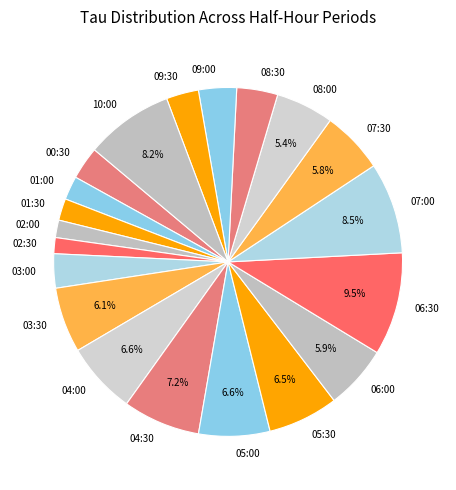

Count the number of slices in the pie.

20